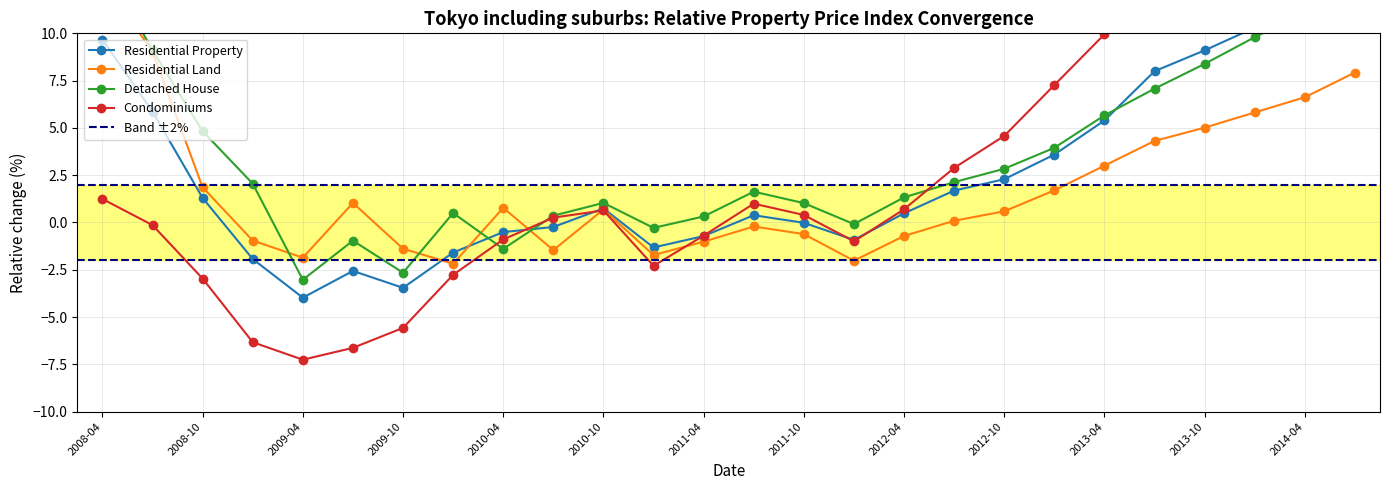

How many data points in Residential Land are above 0?

15